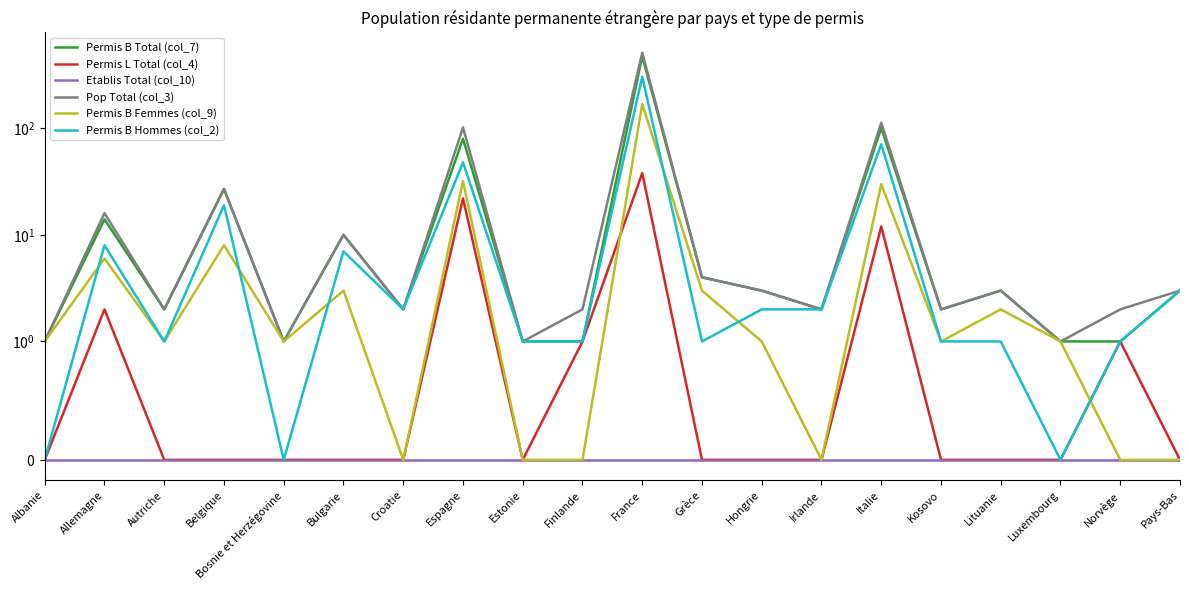

What are all the series names shown in the legend?

Permis B Total (col_7), Permis L Total (col_4), Etablis Total (col_10), Pop Total (col_3), Permis B Femmes (col_9), Permis B Hommes (col_2)